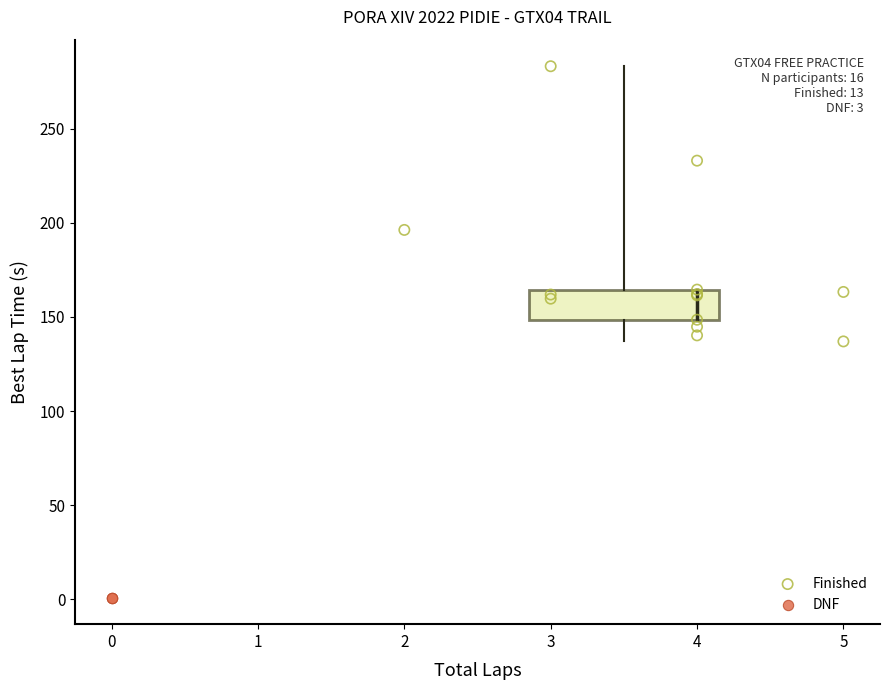

Which series reaches the minimum Y coordinate?

DNF